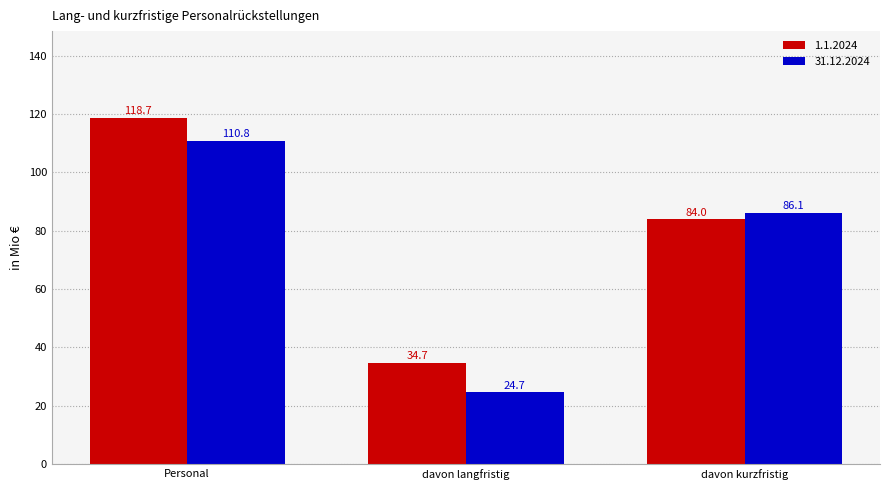

What is the sum of the 31.12.2024 values at davon kurzfristig and Personal?

196.9